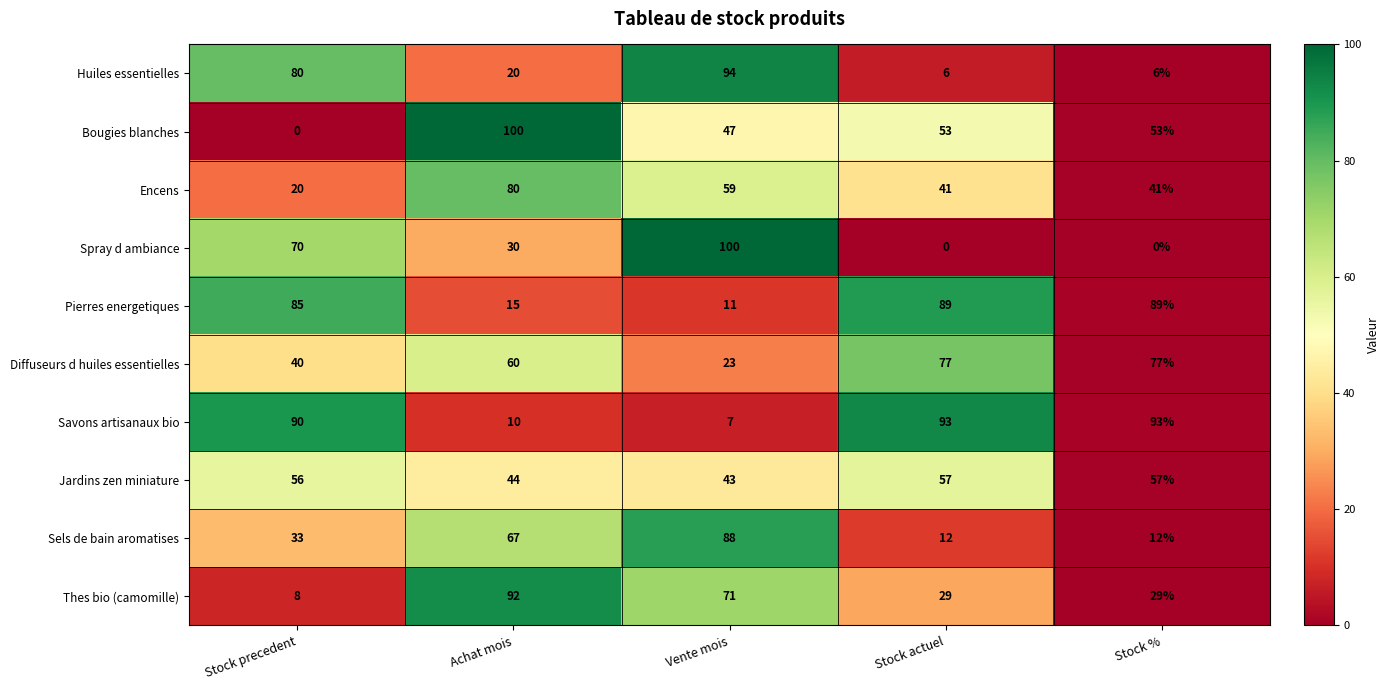

What is the minimum value for Savons artisanaux bio?

7